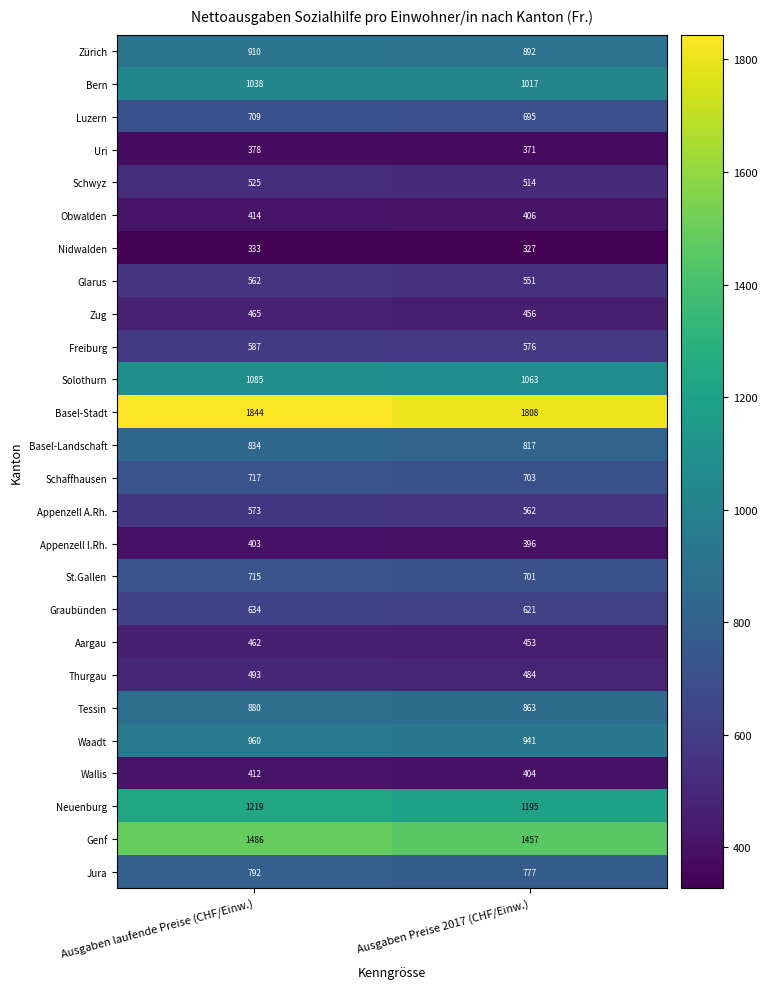

Which label corresponds to the smallest value in the chart?

Ausgaben Preise 2017 (CHF/Einw.)